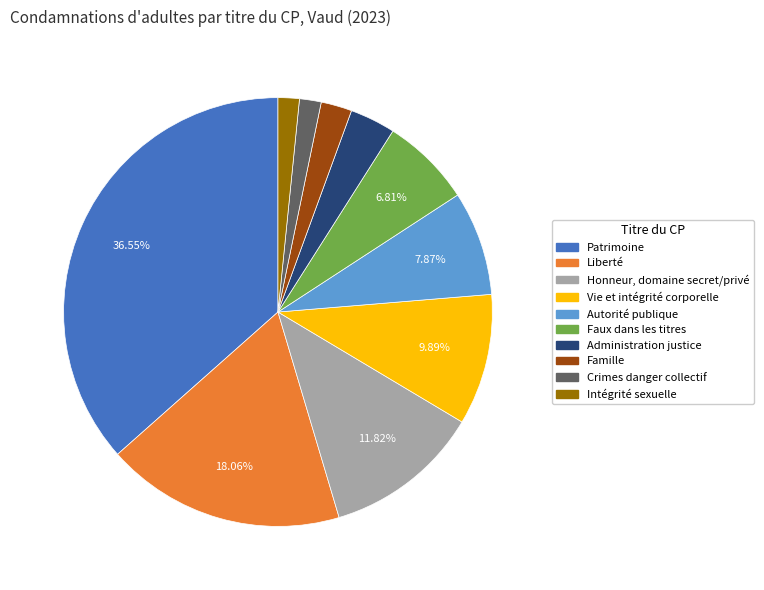

To the nearest percent, what portion does Crimes danger collectif represent?

2%